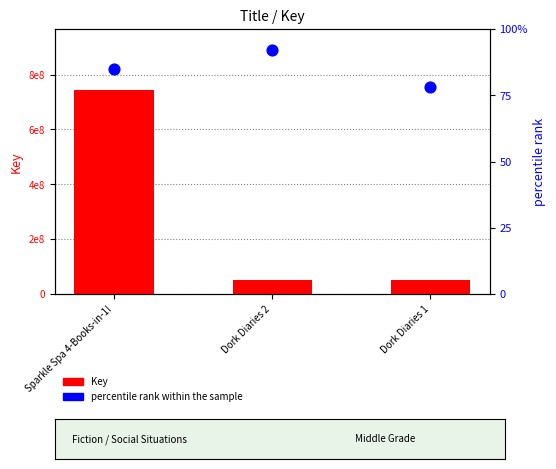

Which series has the largest total across all categories?

Key